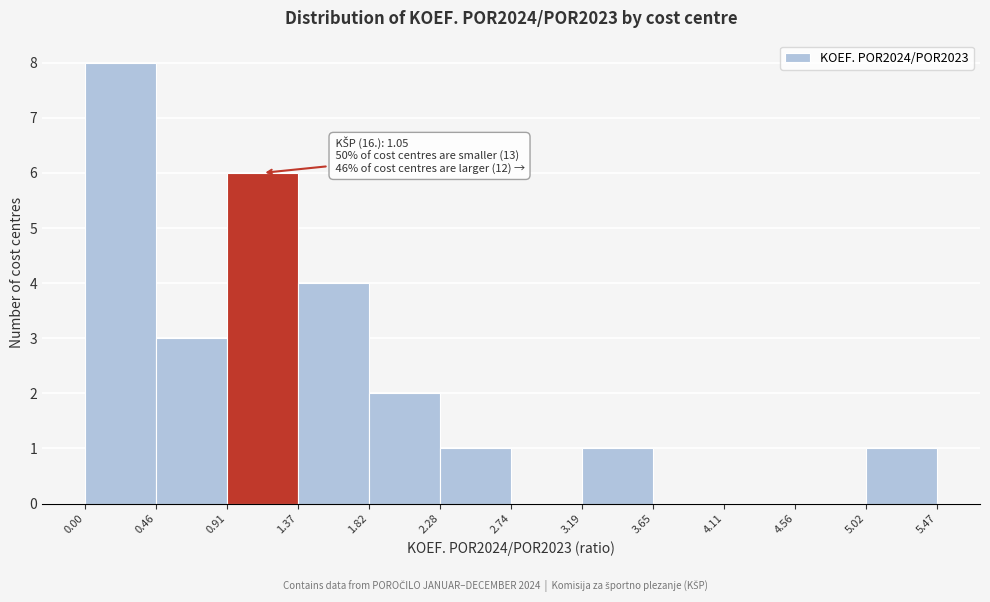

Which range on the x-axis has the tallest bar?

0.00 to 0.46